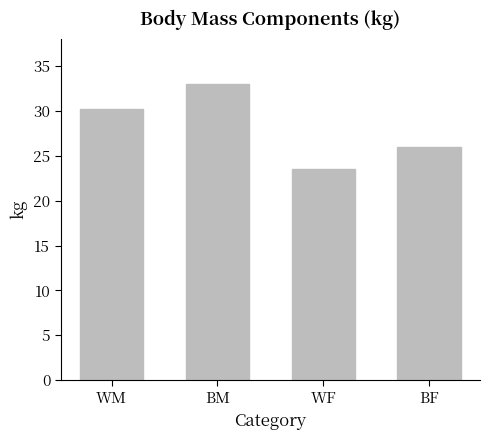

Count the number of values greater than 30.

2